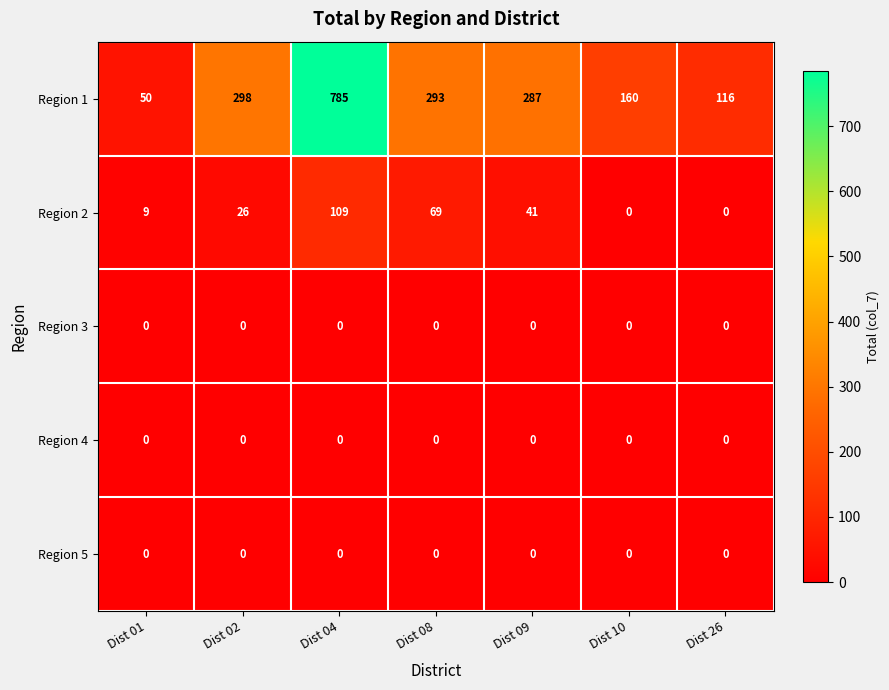

The Region 2 series shows 12 at Dist 01. True or false?

False